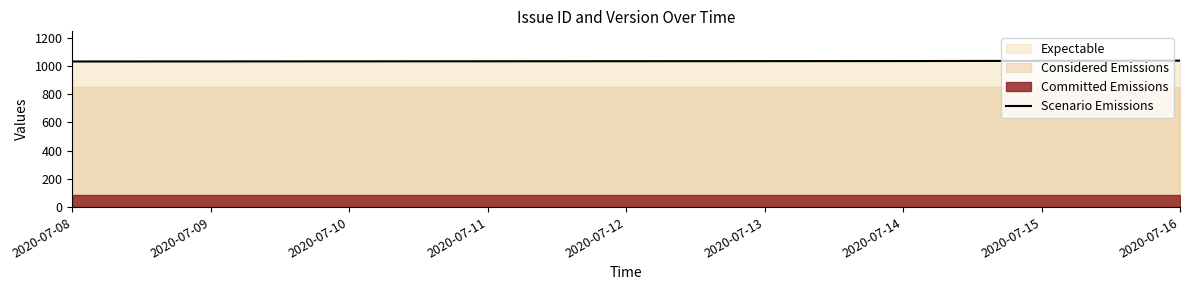

The value of Scenario Emissions at 2020-07-16 is 1038. True or false?

True